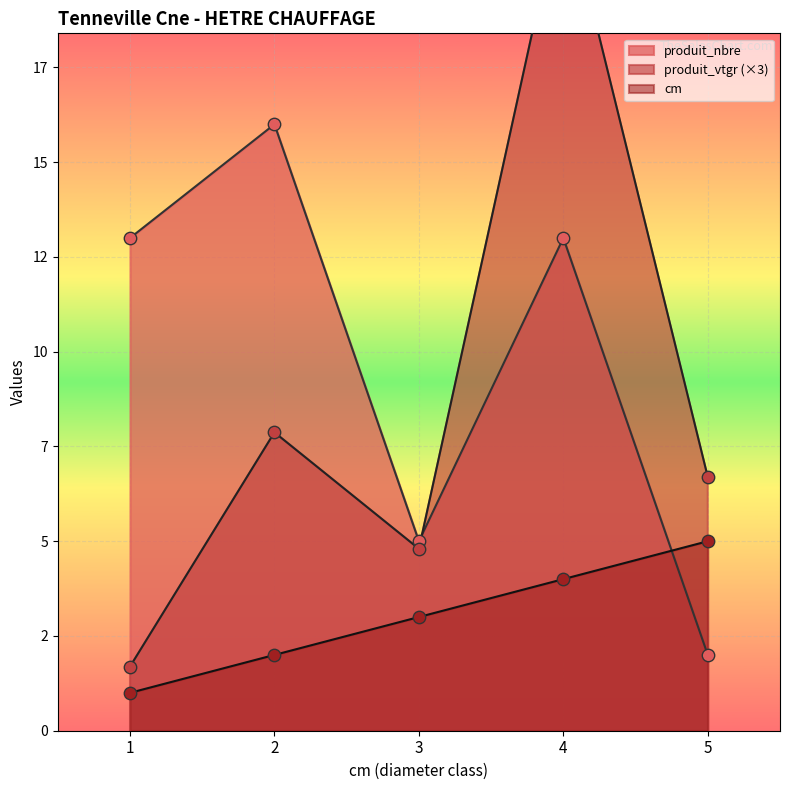

What is the total value across all series at 5?

13.7